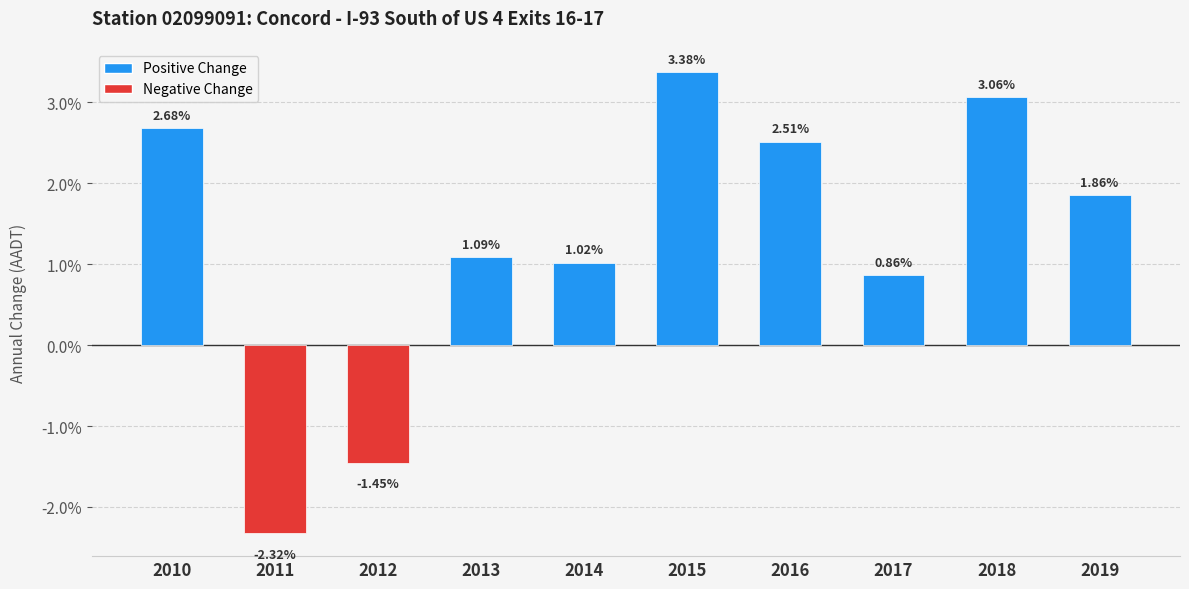

Rank the categories by value from lowest to highest.

2011, 2012, 2017, 2014, 2013, 2019, 2016, 2010, 2018, 2015